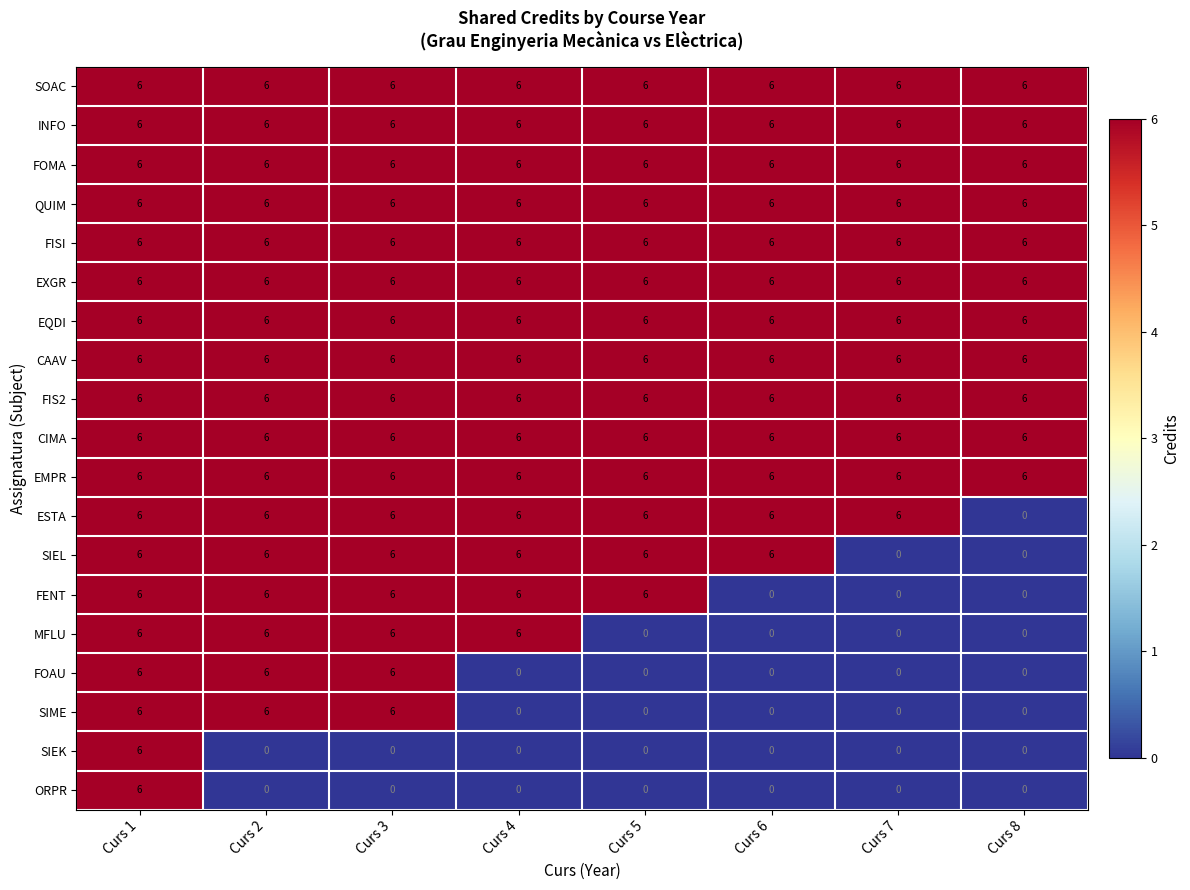

What is the sum of the MFLU values at Curs 4 and Curs 6?

6